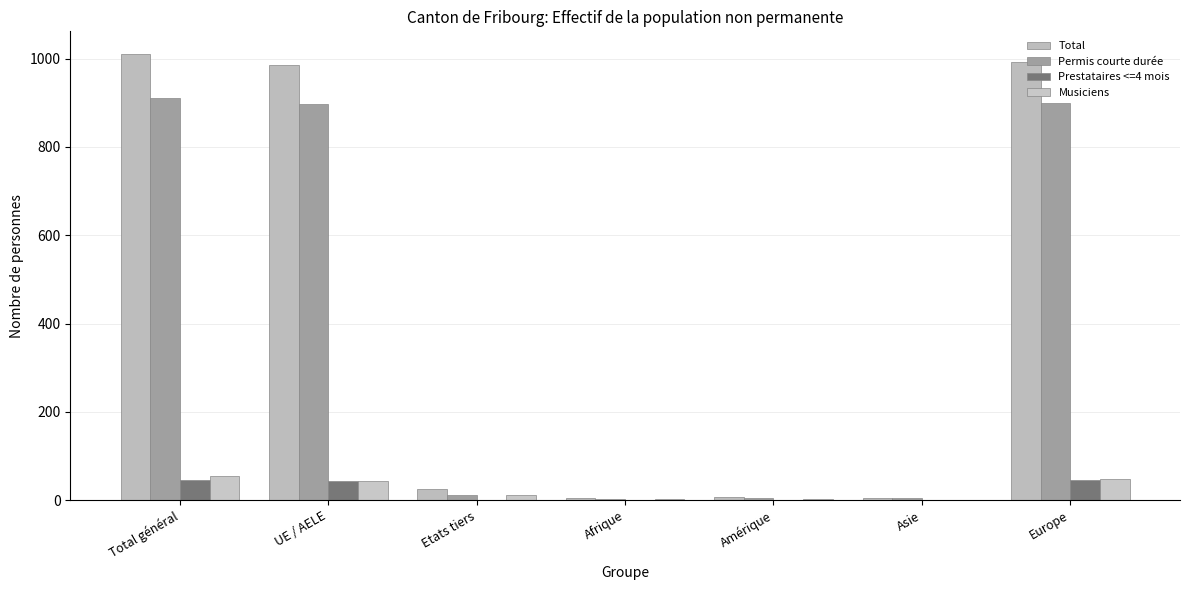

At Afrique, list the series in order from largest to smallest.

Total, Musiciens, Permis courte durée, Prestataires <=4 mois